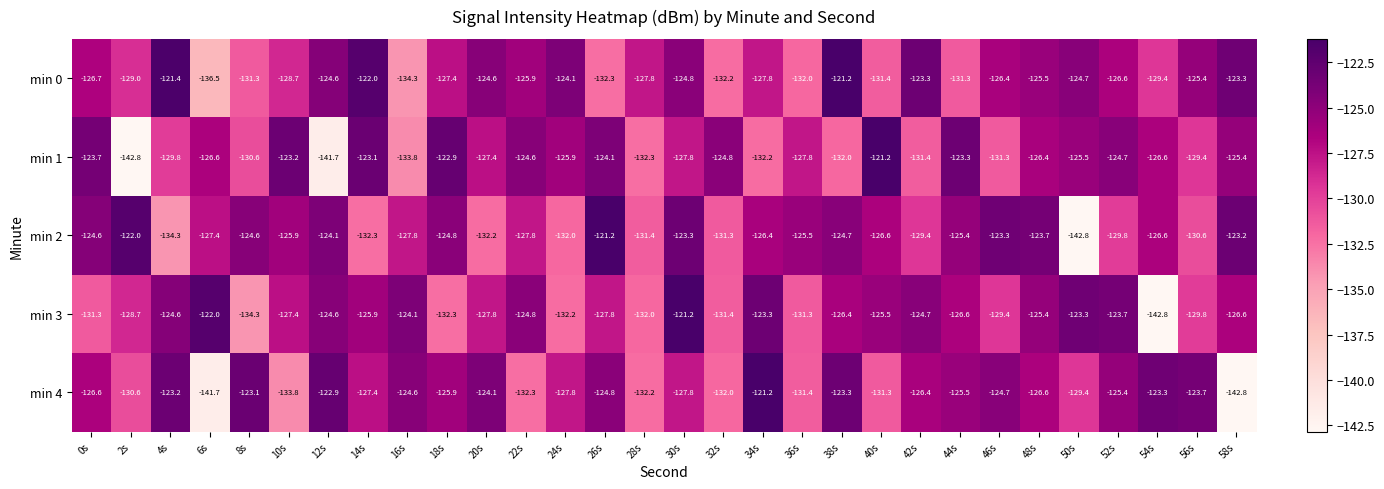

What is the difference between the maximum and minimum values in the min 4 series?

21.6